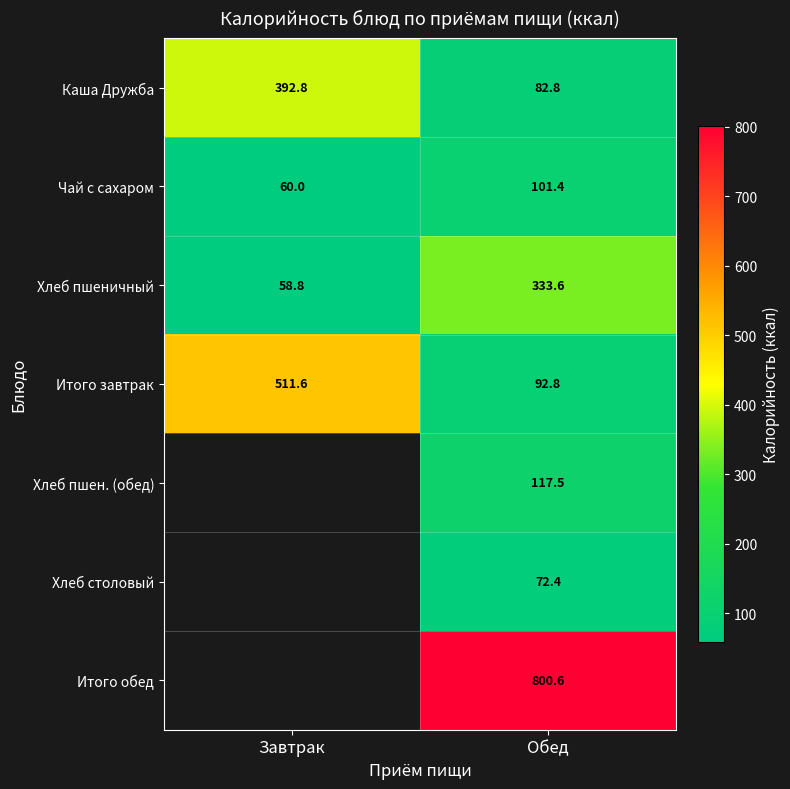

What is the maximum value shown in the chart?

800.6